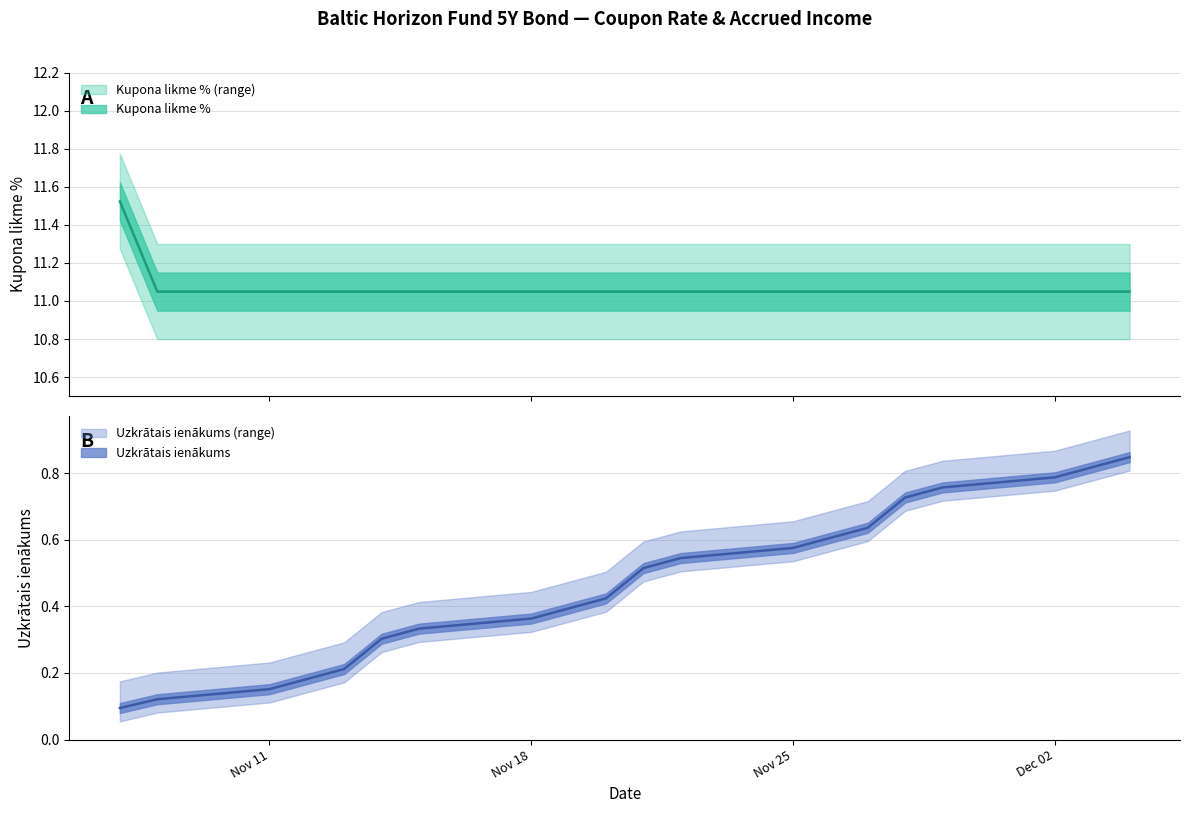

Is it true that Uzkrātais ienākums equals 0.2 at 2024-11-08?

False